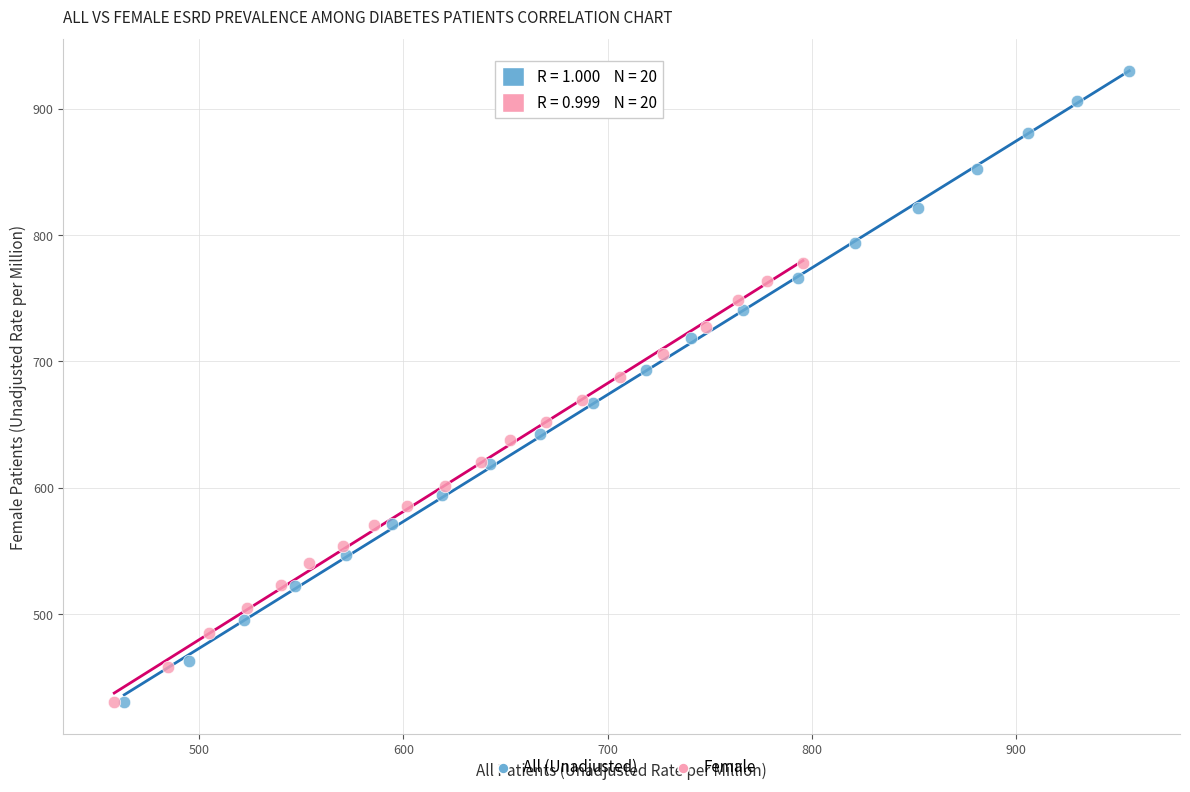

What are all the series names shown in the legend?

All (Unadjusted), Female